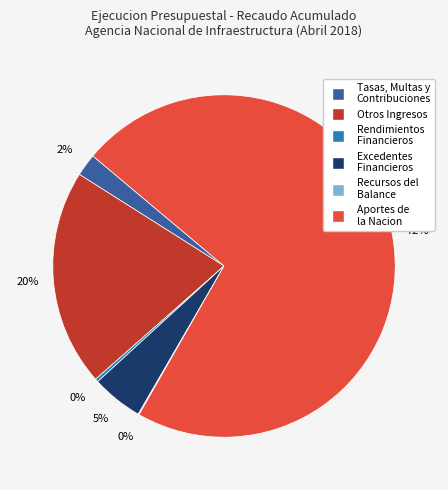

To the nearest percent, what is the average slice percentage?

17%